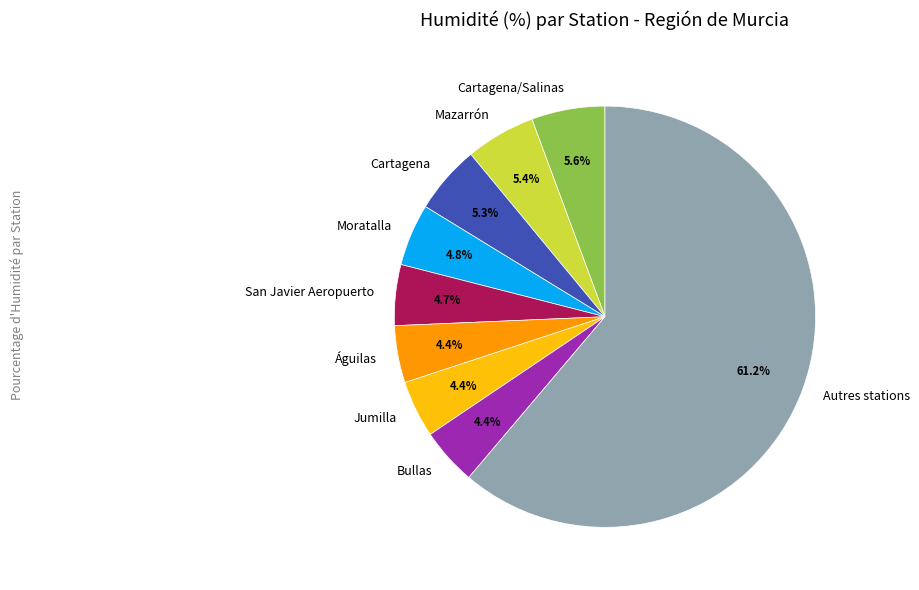

Combined, what portion of the pie is Jumilla and Águilas?

8.8%